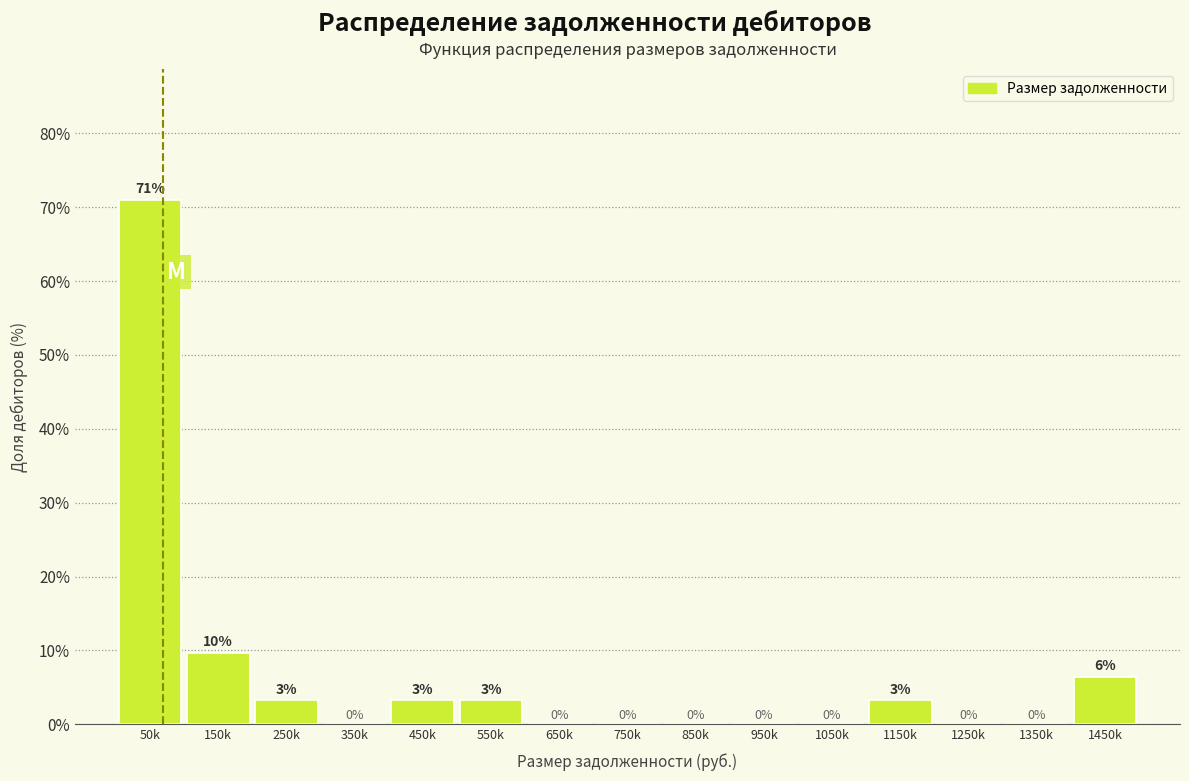

The value at 1450k is 1.4. True or false?

False